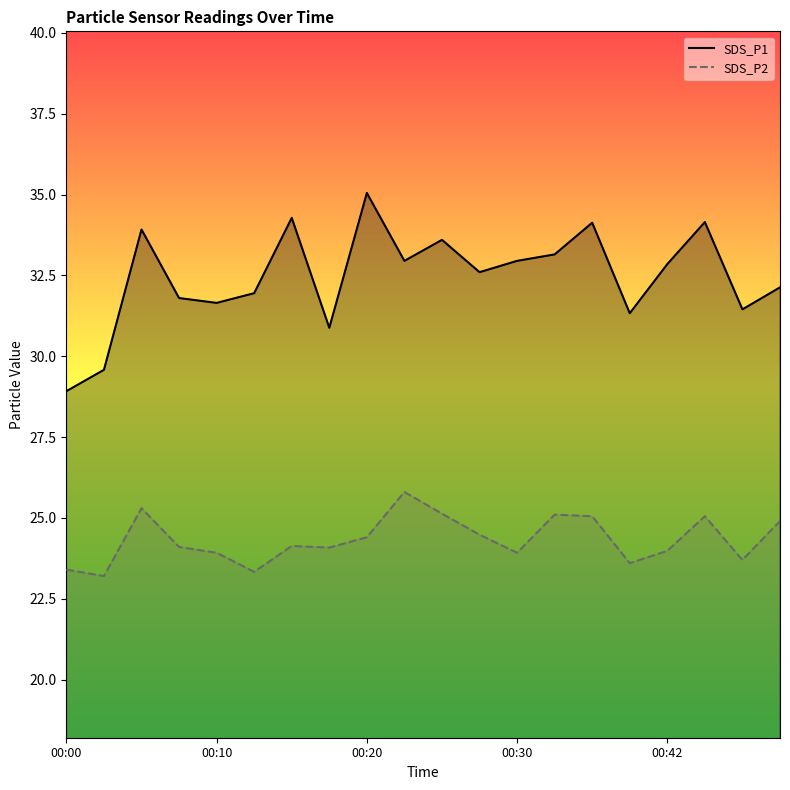

The SDS_P2 series shows 16.8 at 17. True or false?

False